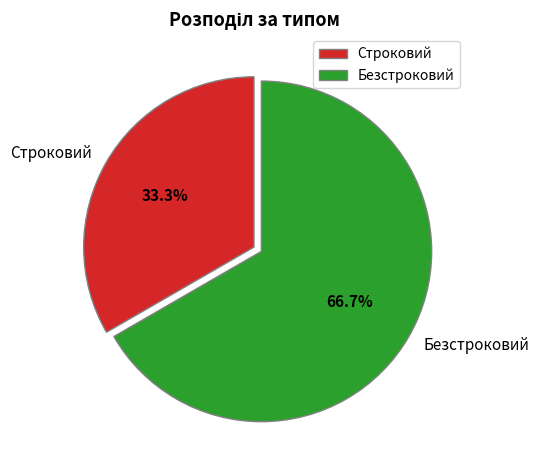

What is the smallest slice in the pie chart?

Строковий